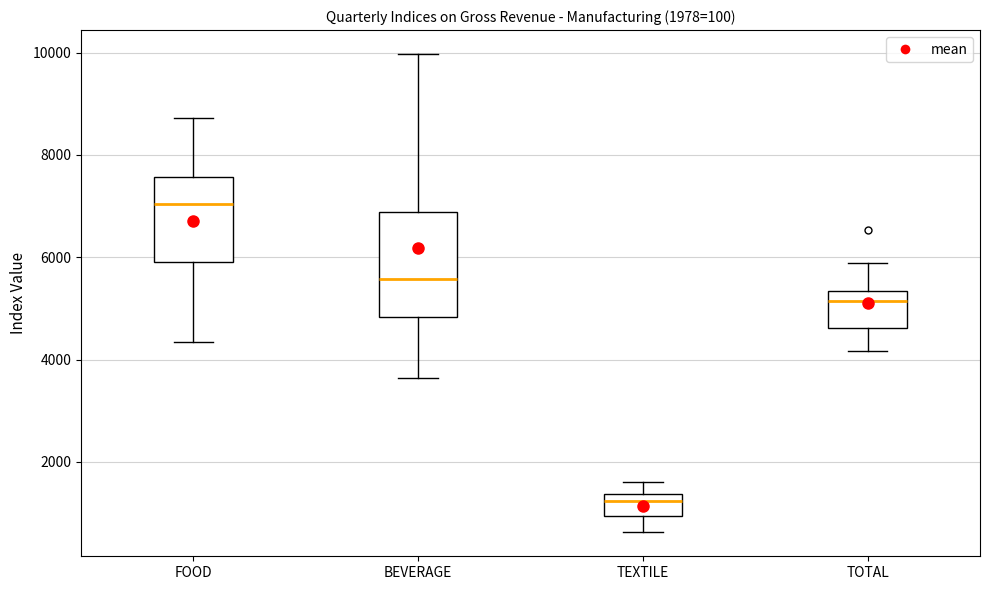

Which box has the lowest median line?

TEXTILE